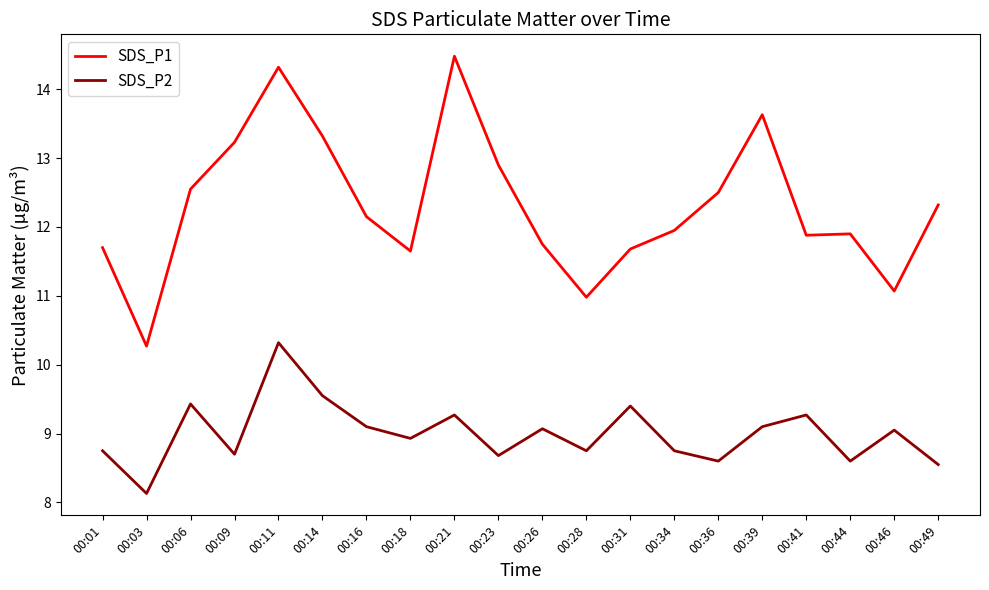

True or false: SDS_P1 and SDS_P2 cross at least once.

False